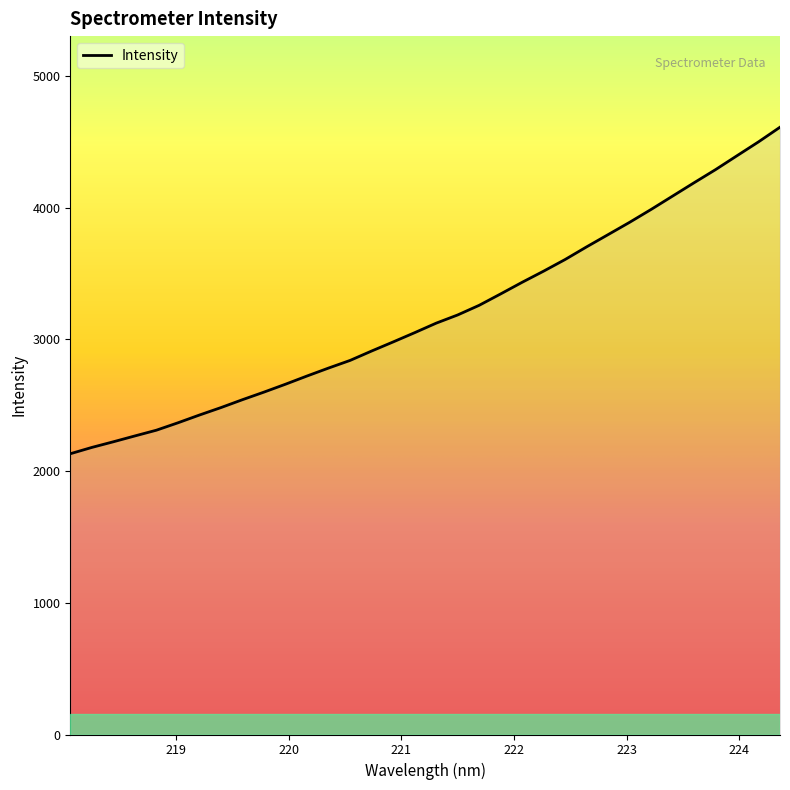

What is the difference between the maximum and minimum values?

2478.7